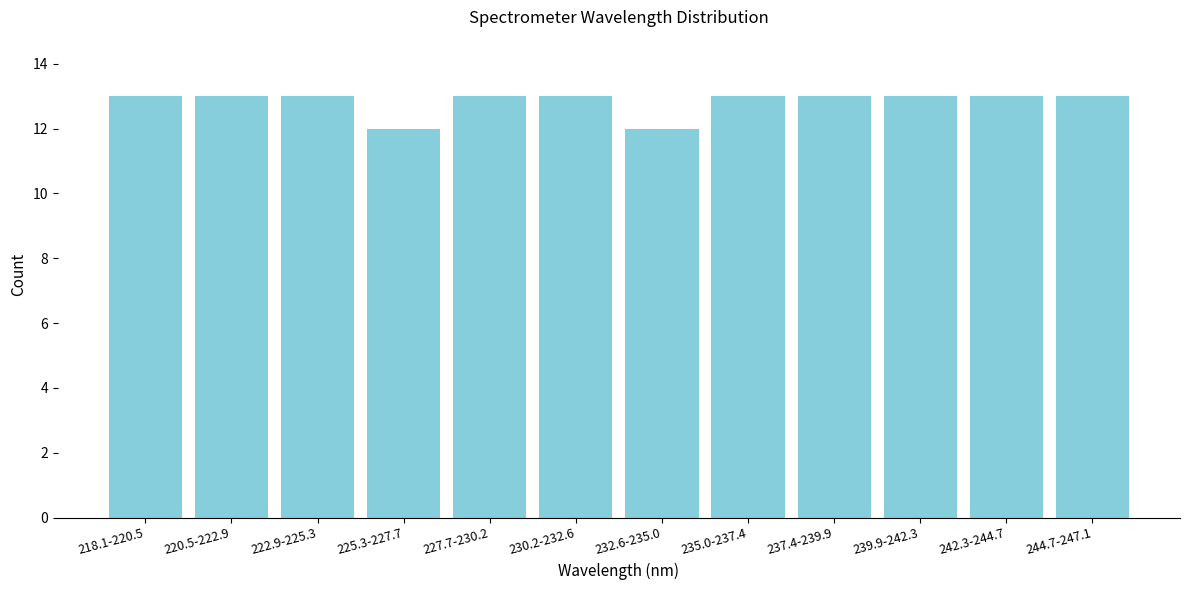

Reading left to right, list all the values displayed in this chart.

218.1-220.5=13	220.5-222.9=13	222.9-225.3=13	225.3-227.7=12	227.7-230.2=13	230.2-232.6=13	232.6-235.0=12	235.0-237.4=13	237.4-239.9=13	239.9-242.3=13	242.3-244.7=13	244.7-247.1=13